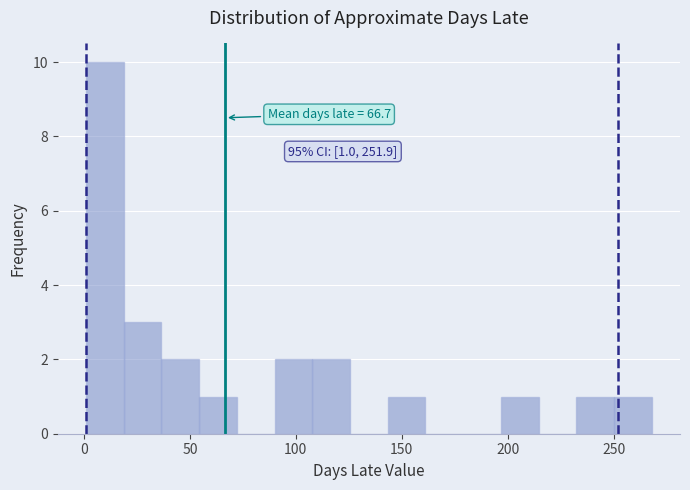

Around what value on the x-axis is the tallest bar? Give the approximate position of its centre, as read against the axis.

10